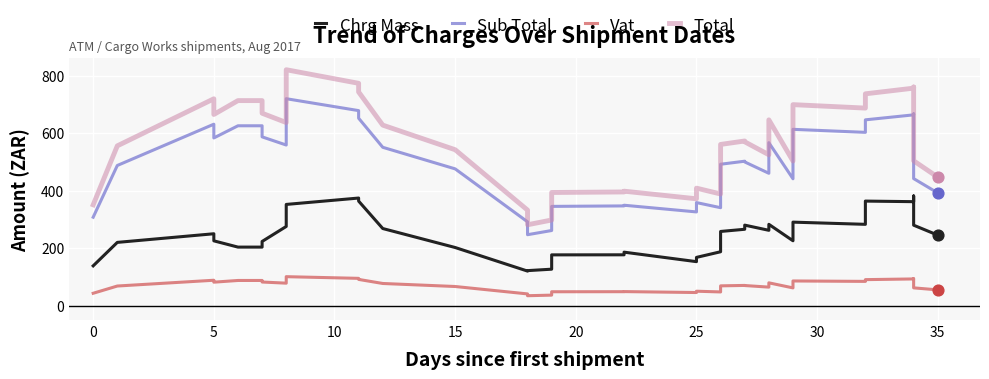

Which series reaches the minimum Y coordinate?

Vat